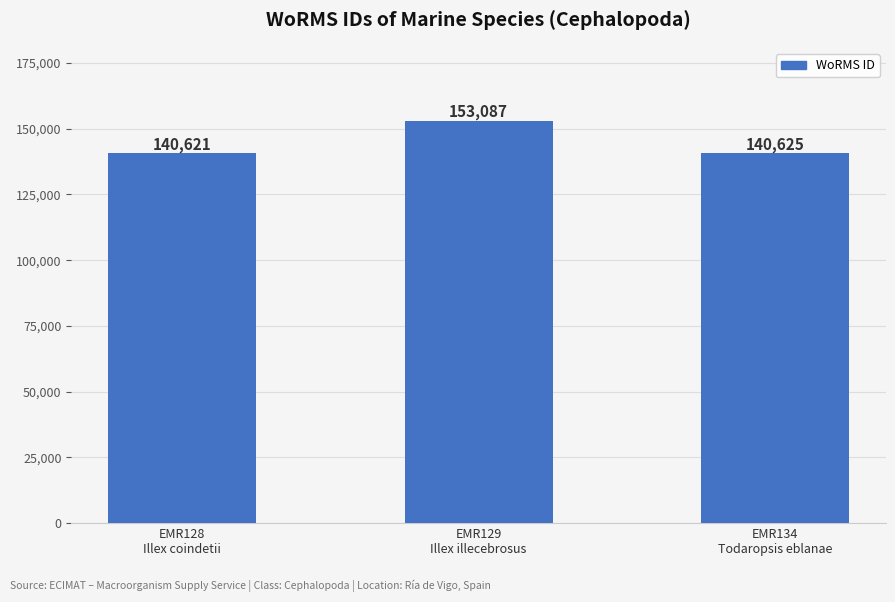

Reading right to left, list all the values displayed in this chart.

140625	153087	140621